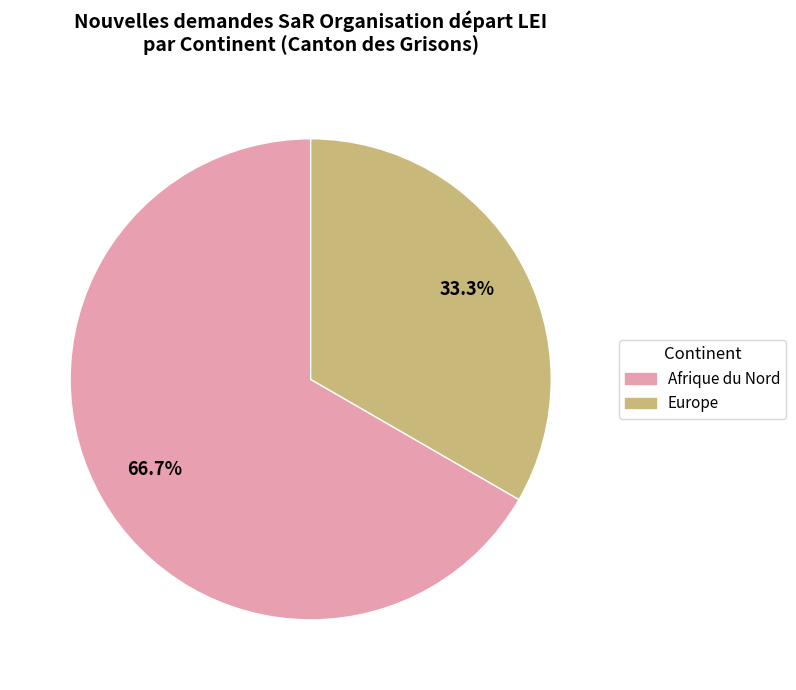

Is there any slice that represents more than half of the pie?

Yes